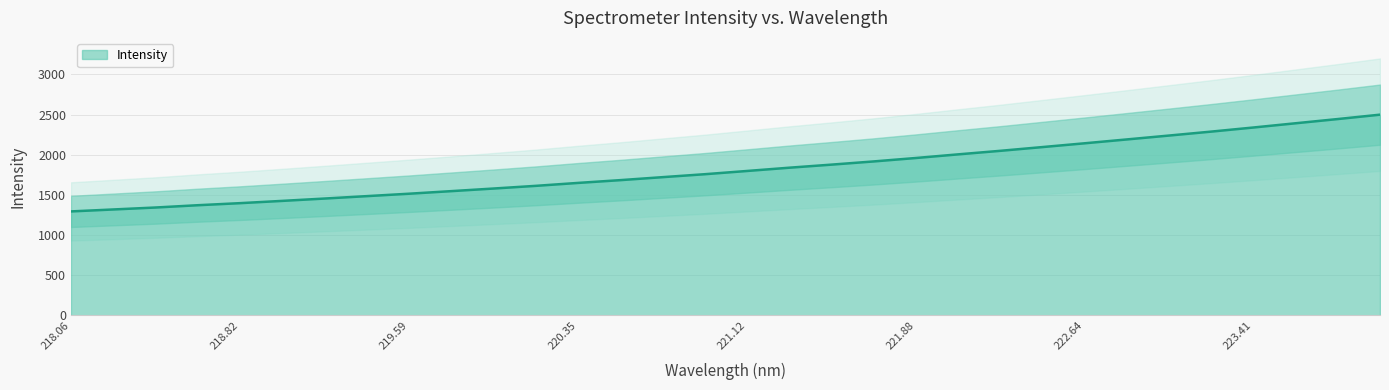

Is it true that the value at 221.4993 is 1877.4?

True